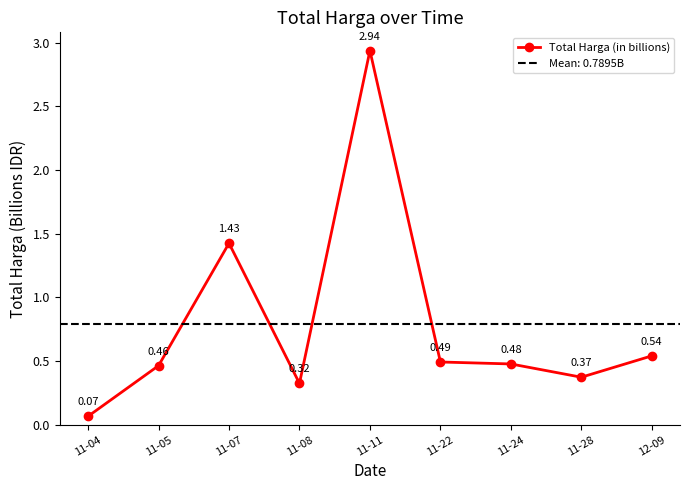

What is the smallest value displayed?

0.1